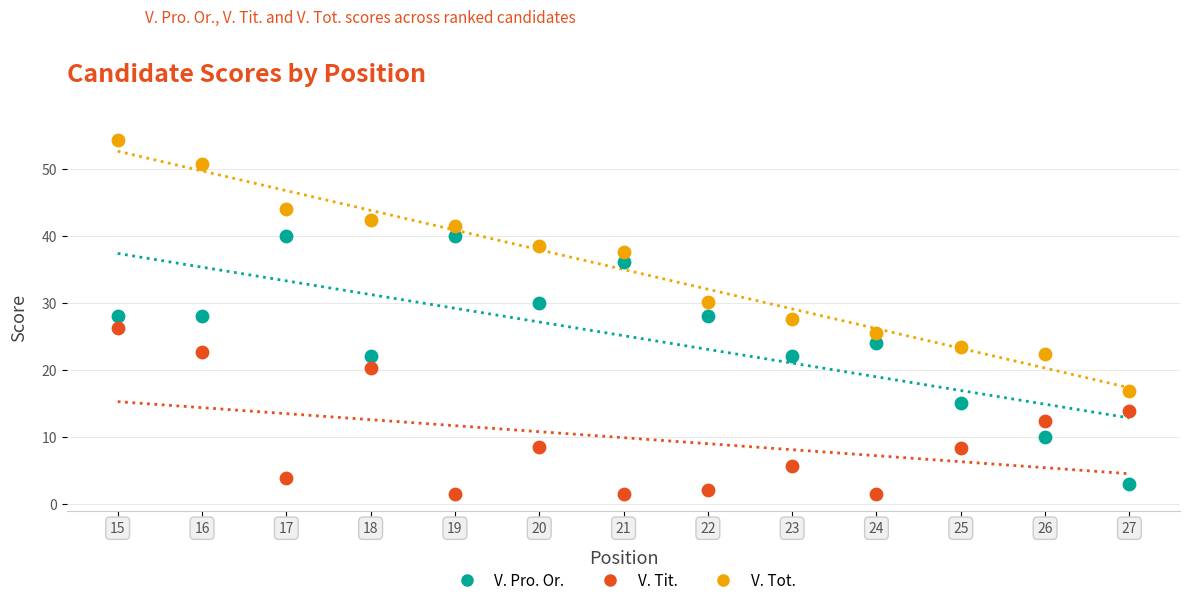

What are all the series names shown in the legend?

V. Pro. Or., V. Tit., V. Tot.